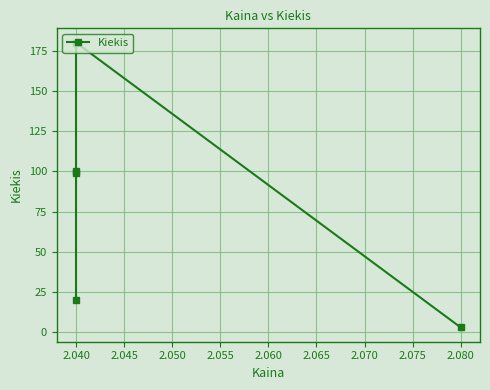

Where is the data nearest to the value 91?

2.040